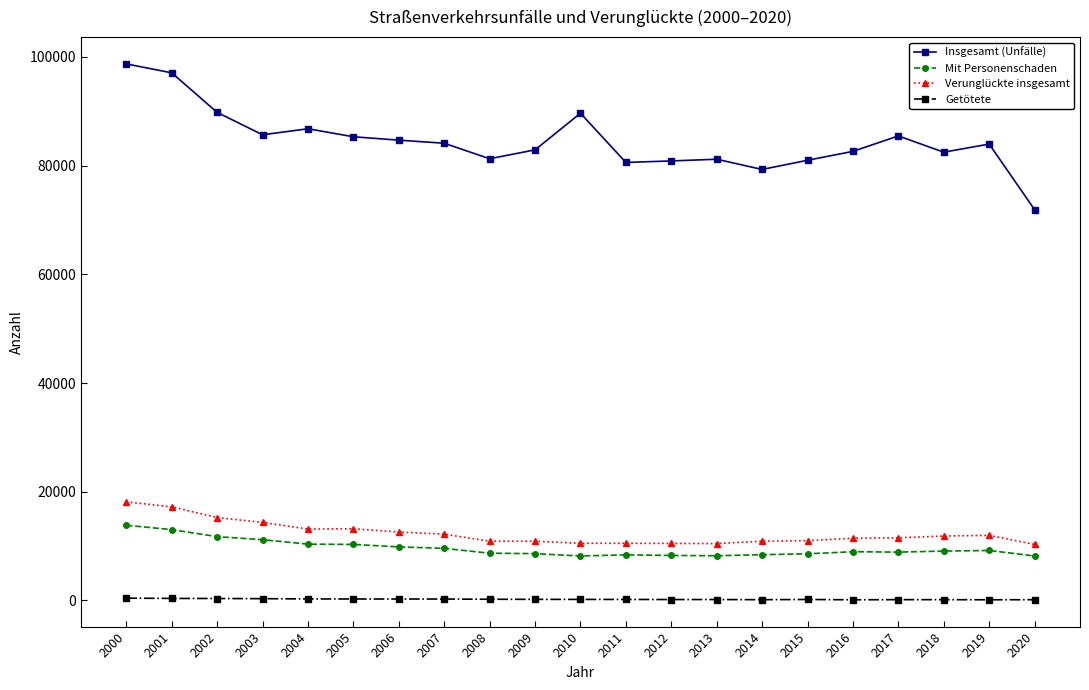

How many data points does each series have?

21